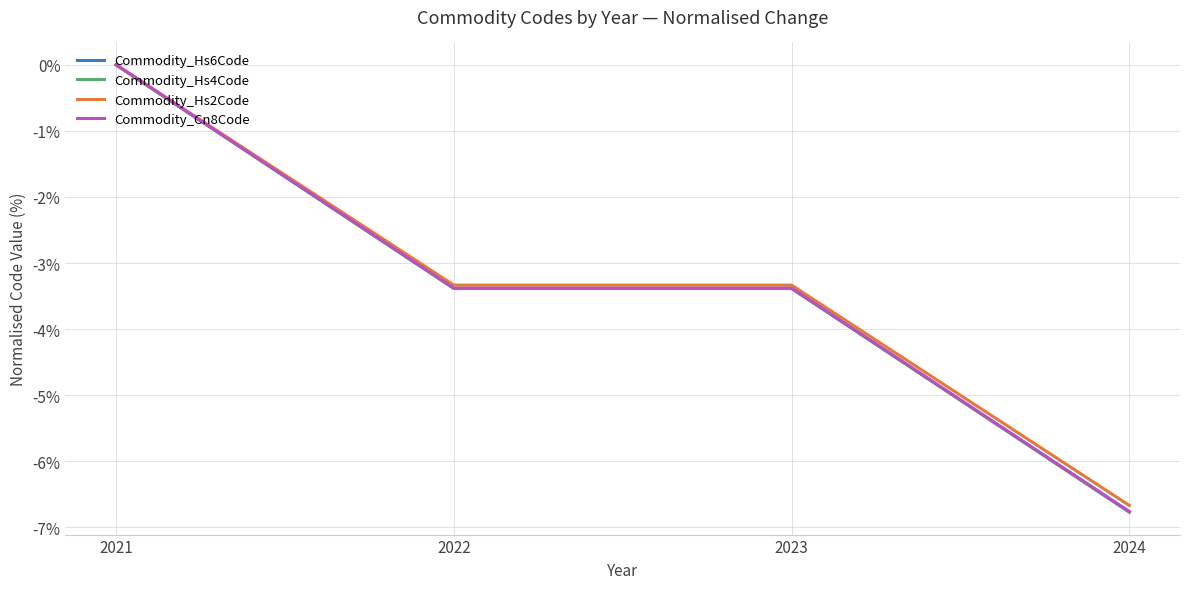

Which category has the lowest value in the Commodity_Hs4Code series?

2024